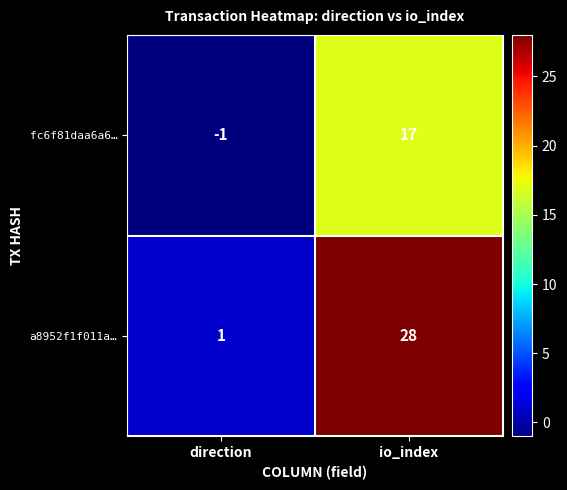

Which series has the largest total across all categories?

a8952f1f011a…